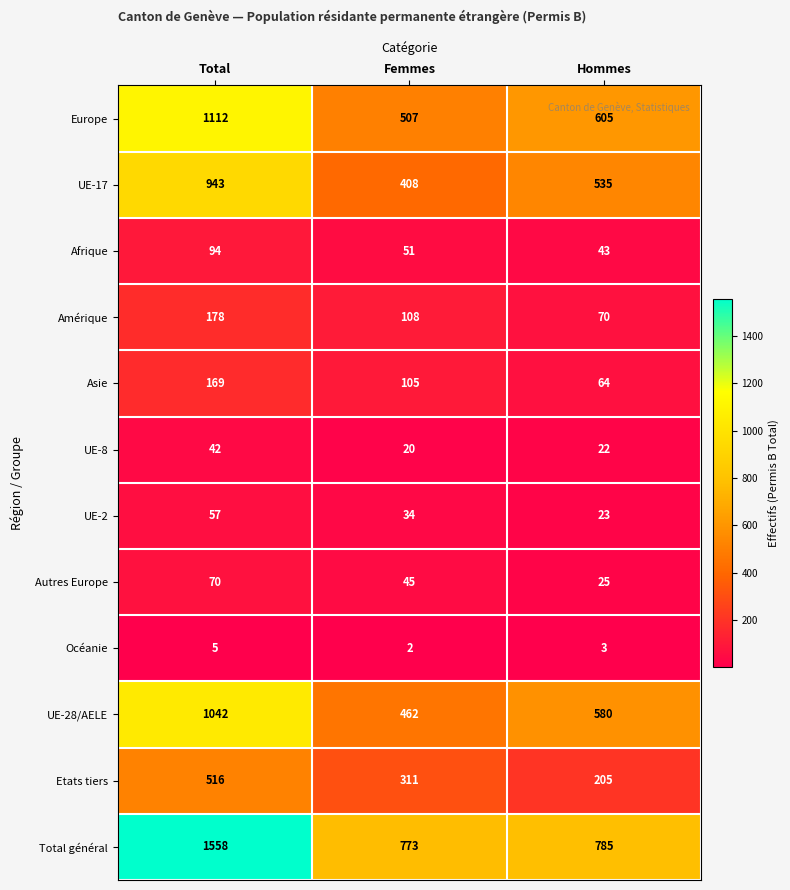

What is the minimum value shown in the chart?

2